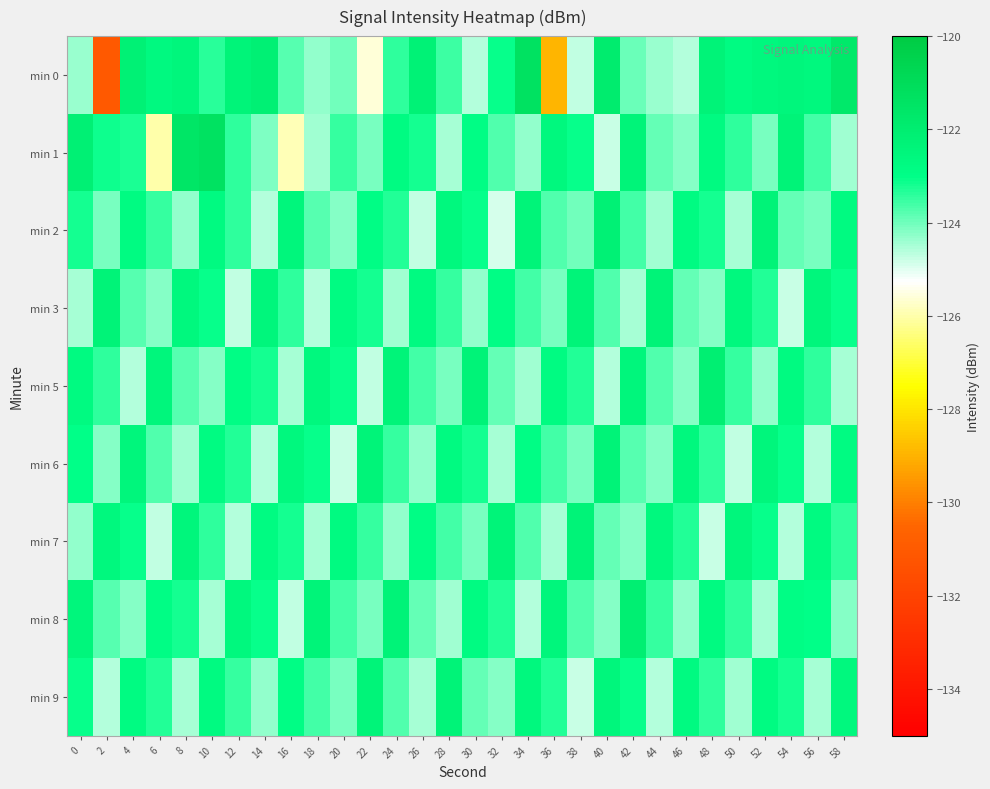

List the series in order of their peak value, lowest first.

min 3, min 6, min 7, min 9, min 2, min 5, min 8, min 1, min 0